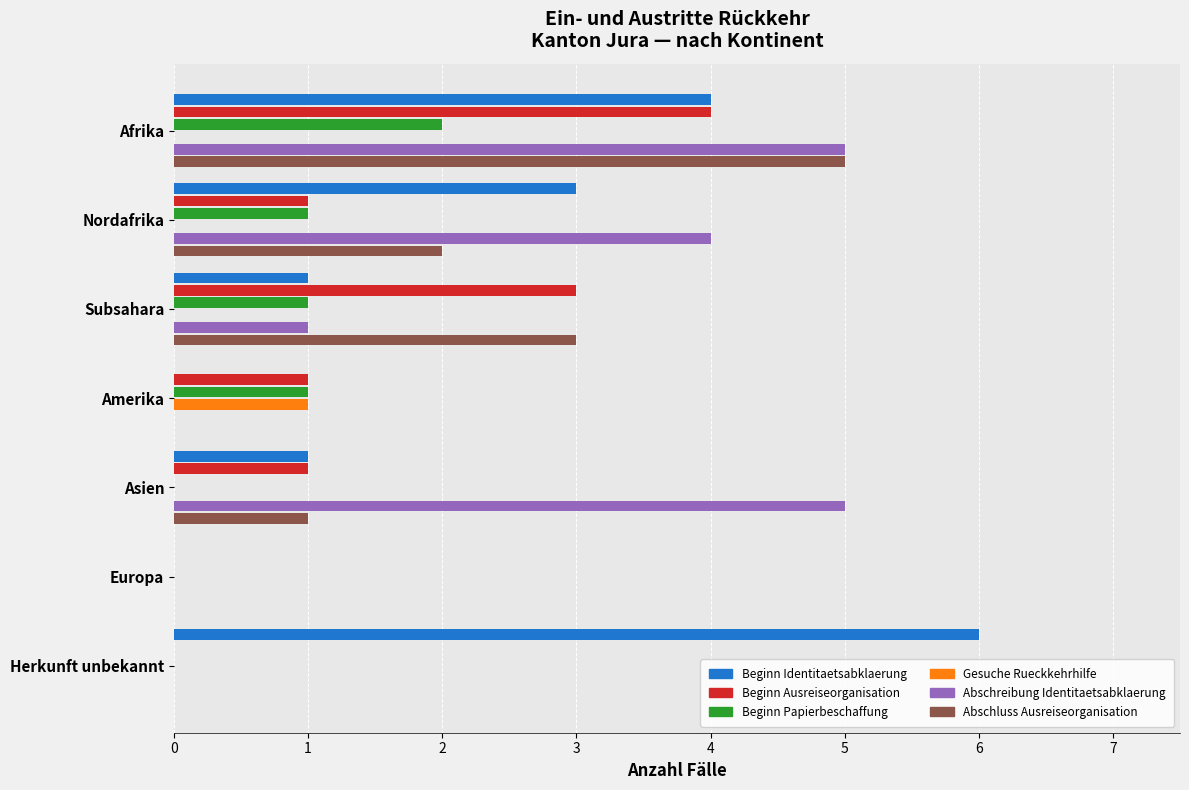

What are all the series names shown in the legend?

Beginn Identitaetsabklaerung, Beginn Ausreiseorganisation, Beginn Papierbeschaffung, Gesuche Rueckkehrhilfe, Abschreibung Identitaetsabklaerung, Abschluss Ausreiseorganisation